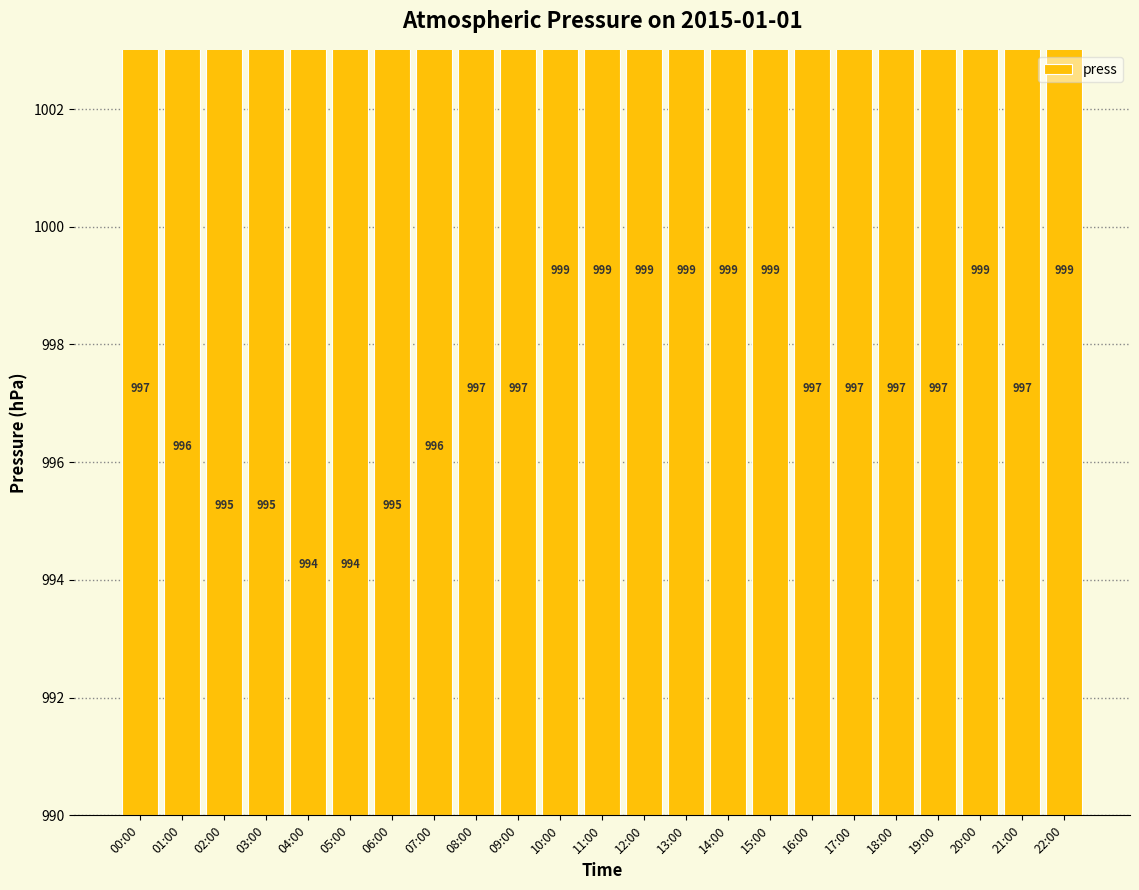

Count the number of categories in the chart.

23